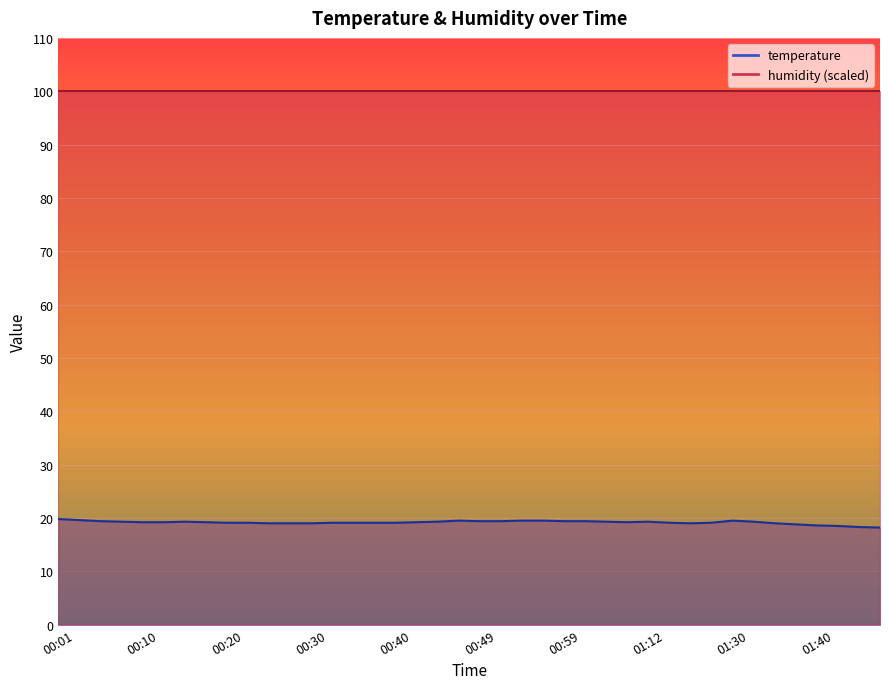

Is it true that the value at 00:08 is 9.5?

False